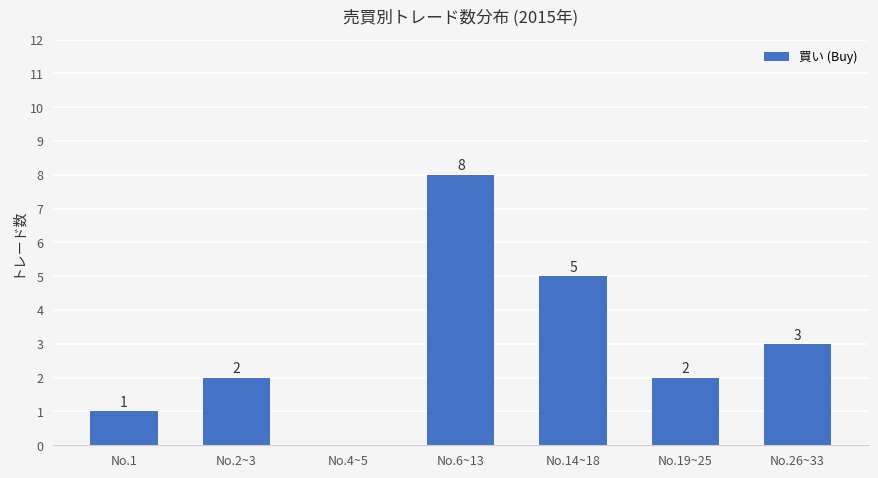

What is the sum of all values?

21